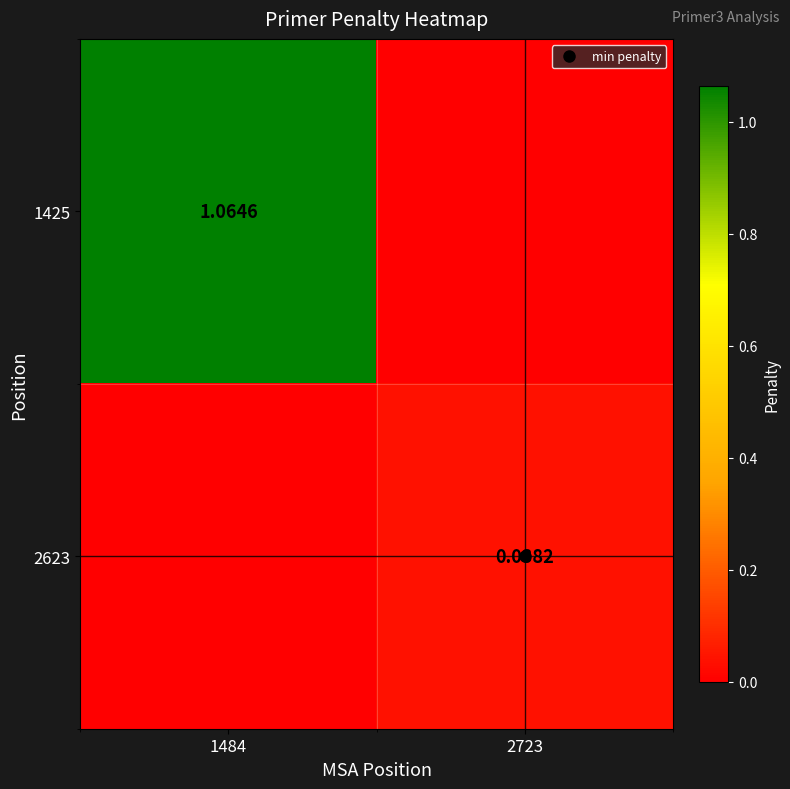

Between 1484 and 2723, which series saw the biggest shift?

1425